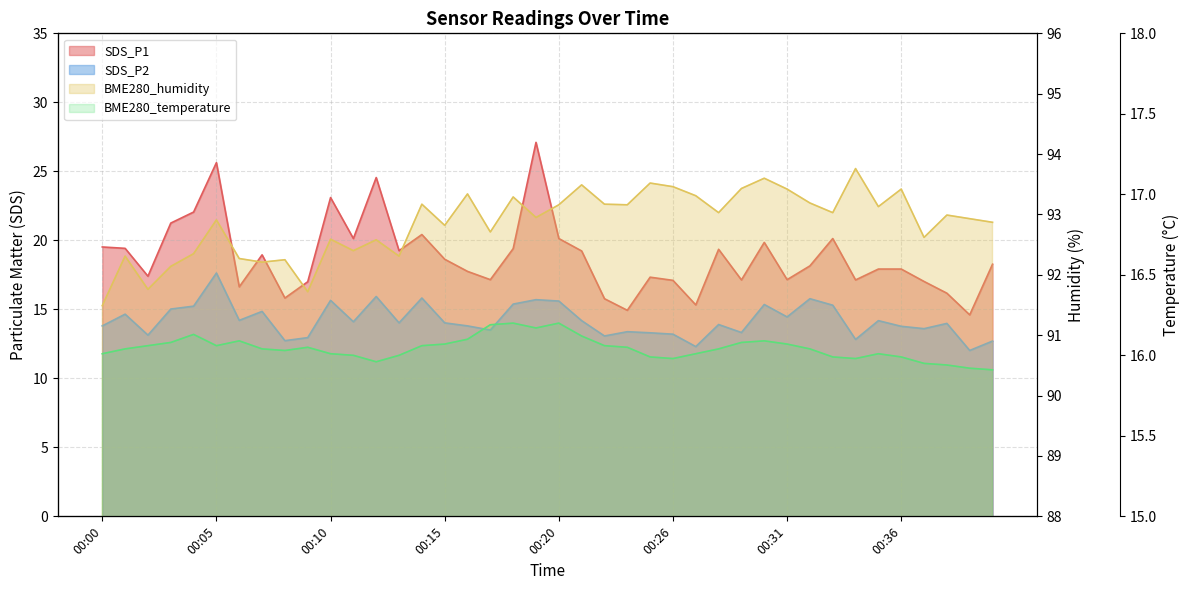

Reading left to right, extract all data points from this chart.

SDS_P1: 19.5	19.4	17.4	21.2	22.1	25.6	16.6	18.9	15.8	17.0	23.1	20.1	24.6	19.2	20.4	18.6	17.8	17.1	19.4	27.1	20.1	19.2	15.8	14.9	17.3	17.1	15.3	19.4	17.1	19.9	17.1	18.1	20.1	17.1	17.9	17.9	17.0	16.2	14.6	18.3
SDS_P2: 13.8	14.7	13.1	15.0	15.2	17.6	14.2	14.8	12.7	12.9	15.7	14.1	15.9	14.0	15.8	14.0	13.8	13.5	15.4	15.7	15.6	14.2	13.1	13.4	13.3	13.2	12.3	13.9	13.3	15.3	14.4	15.8	15.3	12.8	14.2	13.8	13.6	14.0	12.0	12.7
BME280_temperature: 16.0	16.0	16.1	16.1	16.1	16.1	16.1	16.0	16.0	16.1	16.0	16.0	16.0	16.0	16.1	16.1	16.1	16.2	16.2	16.2	16.2	16.1	16.1	16.1	16.0	16.0	16.0	16.0	16.1	16.1	16.1	16.0	16.0	16.0	16.0	16.0	15.9	15.9	15.9	15.9
BME280_humidity: 91.5	92.3	91.8	92.1	92.3	92.9	92.3	92.2	92.2	91.7	92.6	92.4	92.6	92.3	93.2	92.8	93.3	92.7	93.3	93.0	93.2	93.5	93.2	93.2	93.5	93.5	93.3	93.0	93.4	93.6	93.4	93.2	93.0	93.8	93.1	93.4	92.6	93.0	92.9	92.9